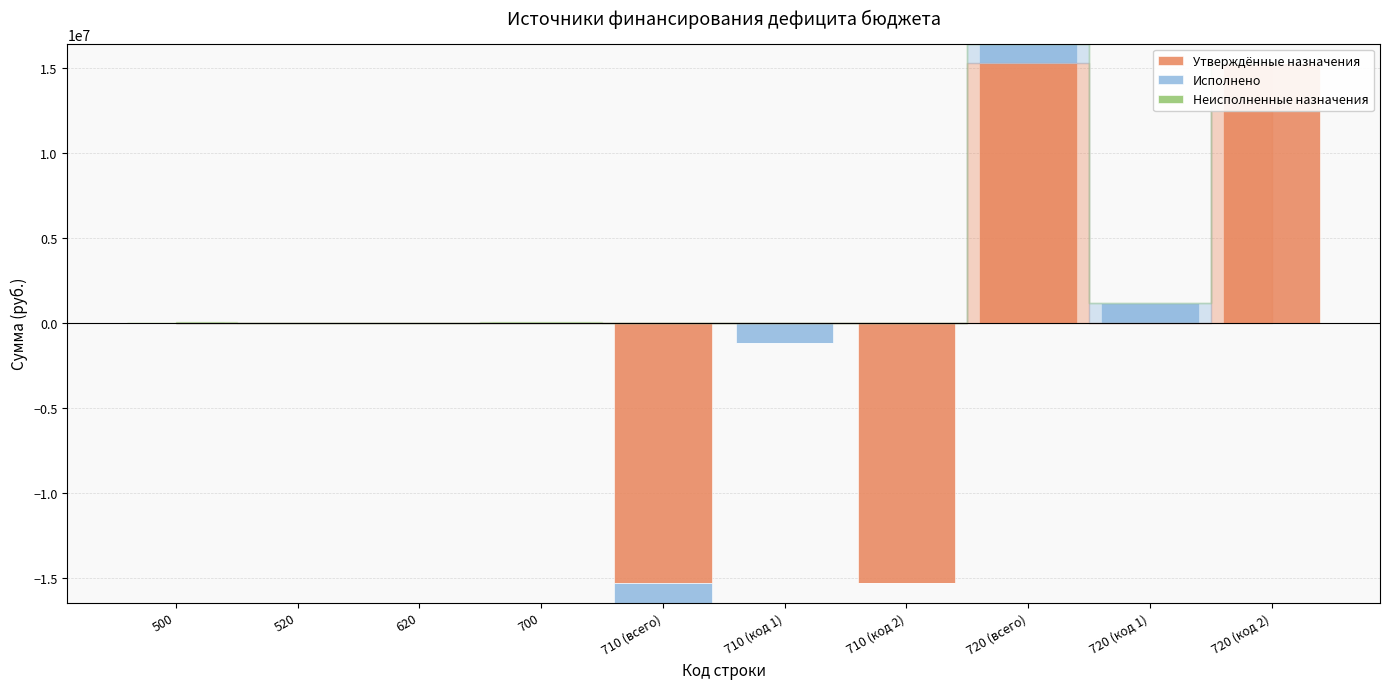

The Исполнено series shows 703932.9 at 710 (код 2). True or false?

False